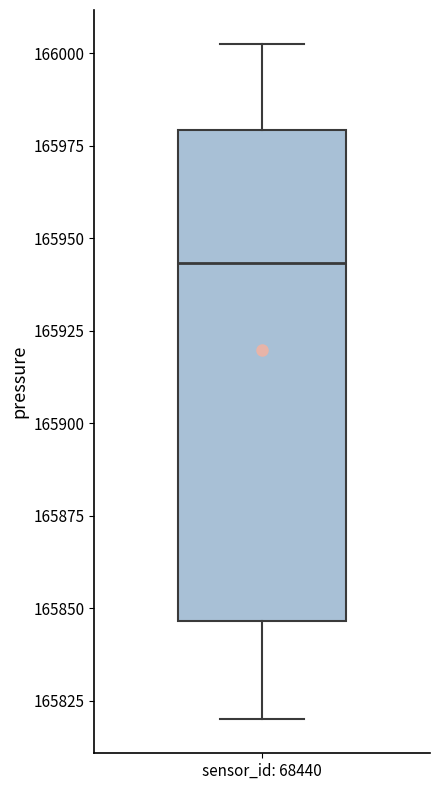

Read this box plot against the y-axis: the position of the median line, the range covered by the box, and the ends of both whiskers. The values are not printed on the chart, so give them approximately, as read against the axis.

median 165945, box 165845 to 165980, whiskers 165820 to 166005